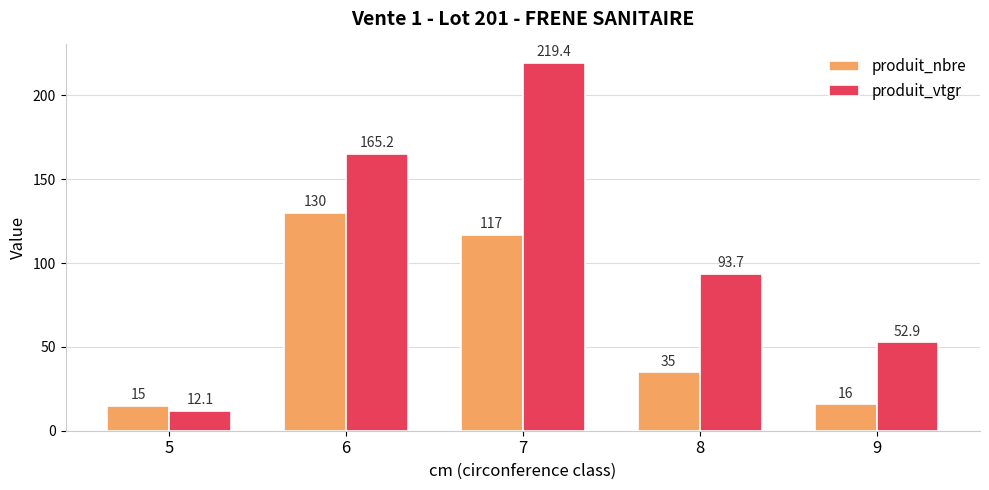

Reading right to left, what are all the values shown in this chart?

produit_nbre: 16.0	35.0	117.0	130.0	15.0
produit_vtgr: 52.9	93.7	219.4	165.2	12.1